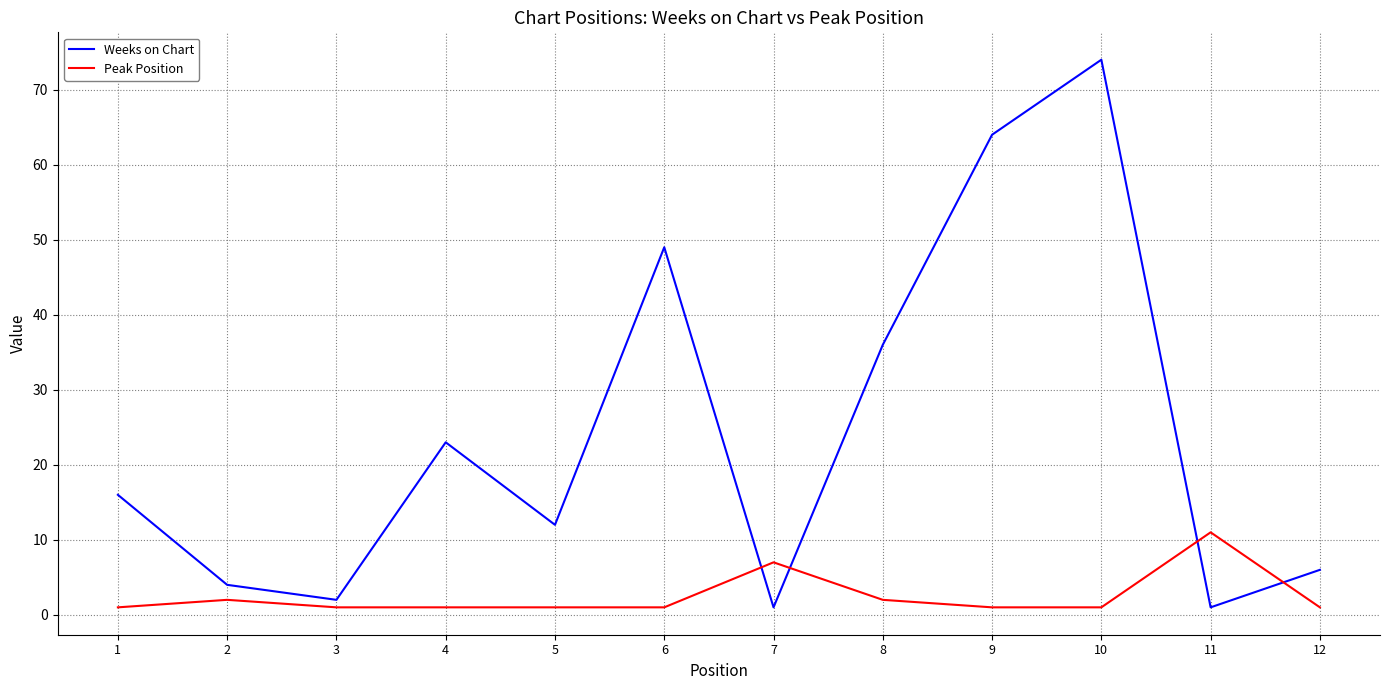

After their last crossing, which series has the higher values: Peak Position or Weeks on Chart?

Weeks on Chart